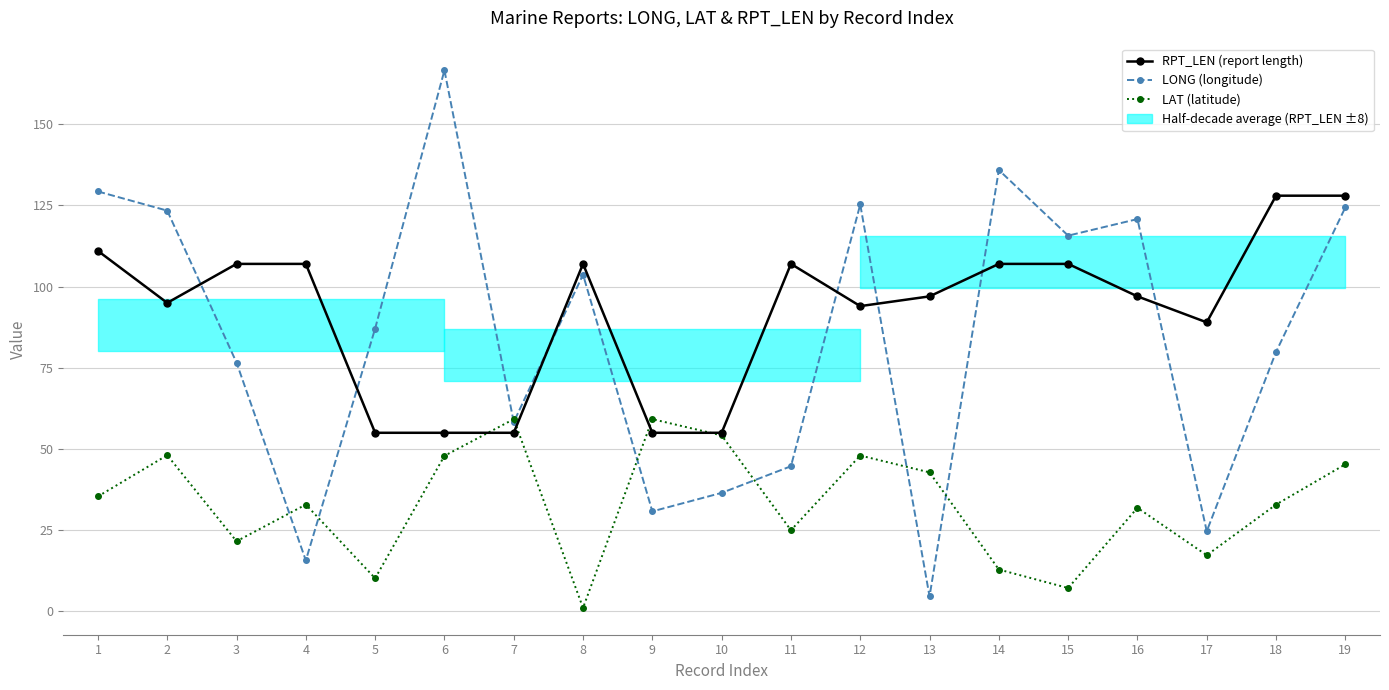

Reading left to right, what are all the values shown in this chart?

RPT_LEN (report length): 111.0	95.0	107.0	107.0	55.0	55.0	55.0	107.0	55.0	55.0	107.0	94.0	97.0	107.0	107.0	97.0	89.0	128.0	128.0
LONG (longitude): 129.3	123.4	76.6	15.7	87.1	166.6	58.3	103.7	30.8	36.5	44.7	125.3	4.6	135.9	115.7	120.8	24.7	79.9	124.4
LAT (latitude): 35.4	48.1	21.6	32.9	10.2	47.9	59.2	1.1	59.2	54.2	25.0	48.0	42.8	12.9	7.2	31.9	17.3	32.9	45.3